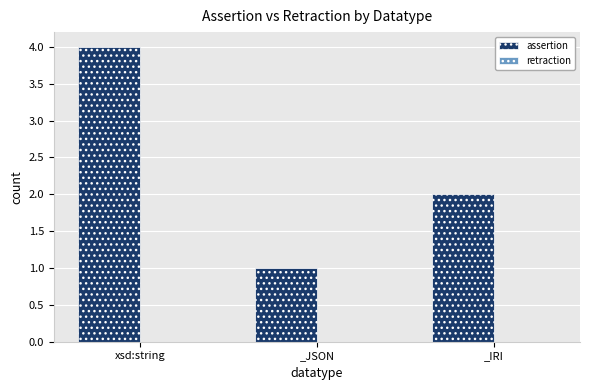

What is the change in value from _JSON to _IRI?

+1